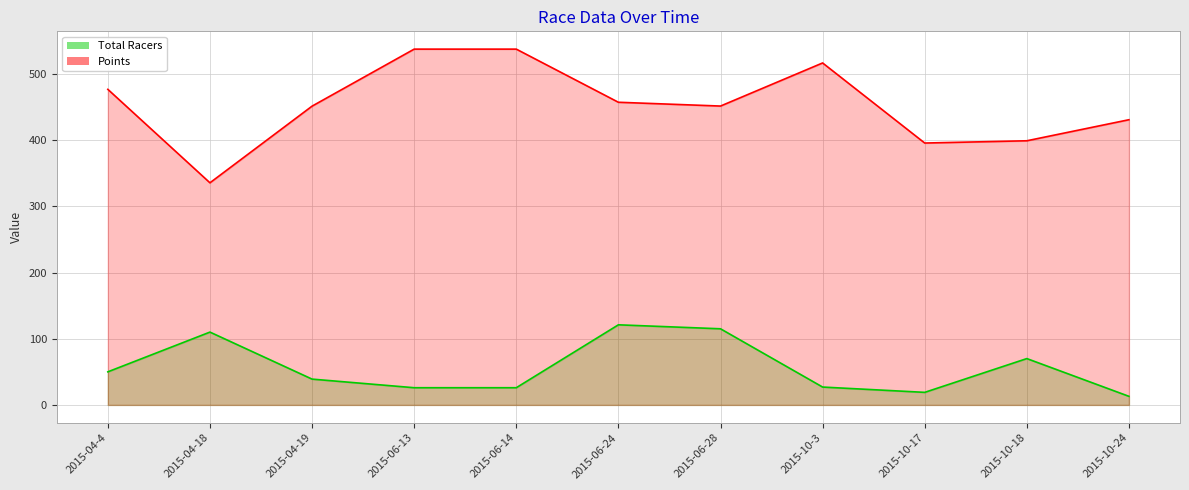

What is the maximum value for Total Racers?

121.0